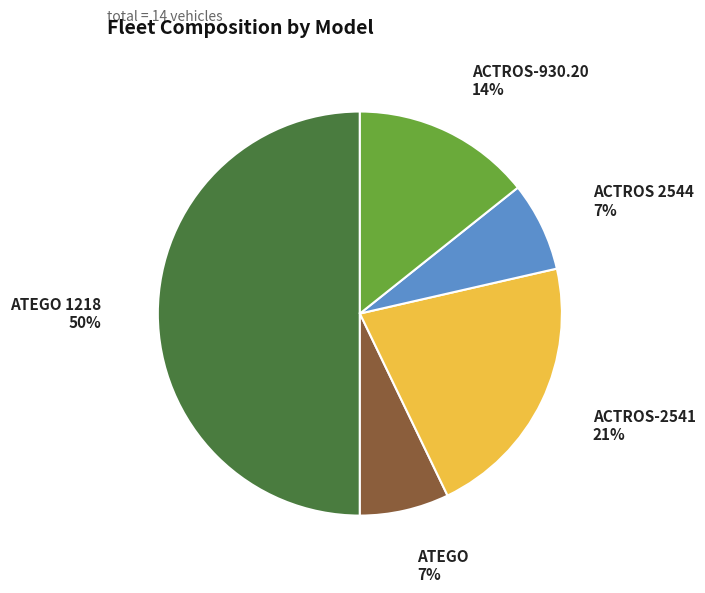

The ACTROS 2544 slice represents 7% of the pie. True or false?

True